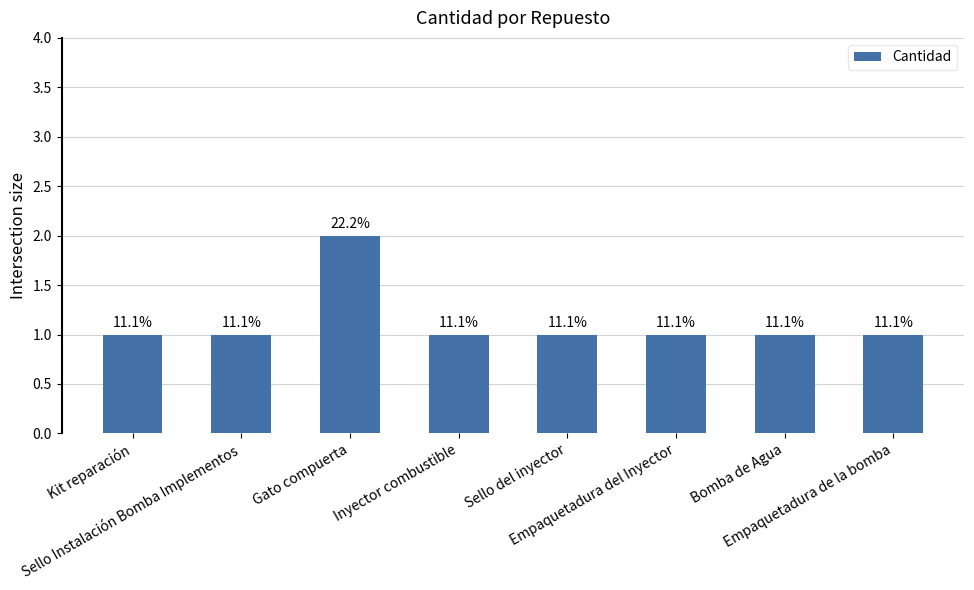

True or false: the data shows 1 at Inyector combustible.

True